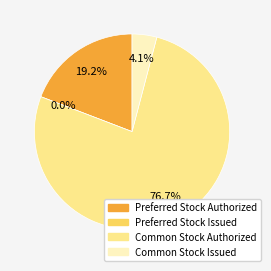

What is the total percentage of Common Stock Authorized and Preferred Stock Issued?

76.7%